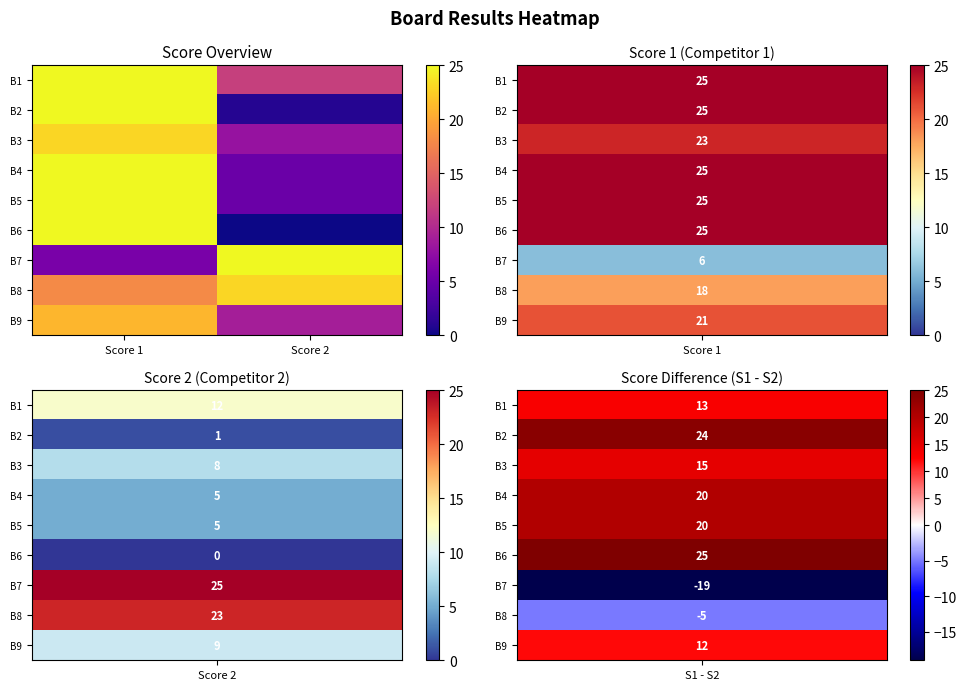

What is the maximum value shown in the chart?

25